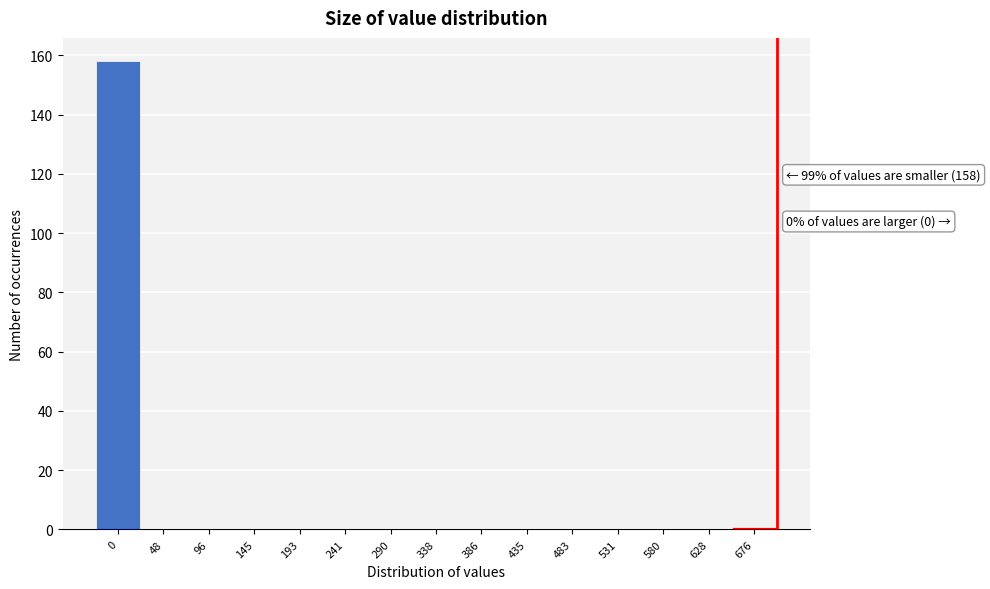

Reading left to right, transcribe all the data shown in this chart.

0=158	48=0	96=0	145=0	193=0	241=0	290=0	338=0	386=0	435=0	483=0	531=0	580=0	628=0	676=1